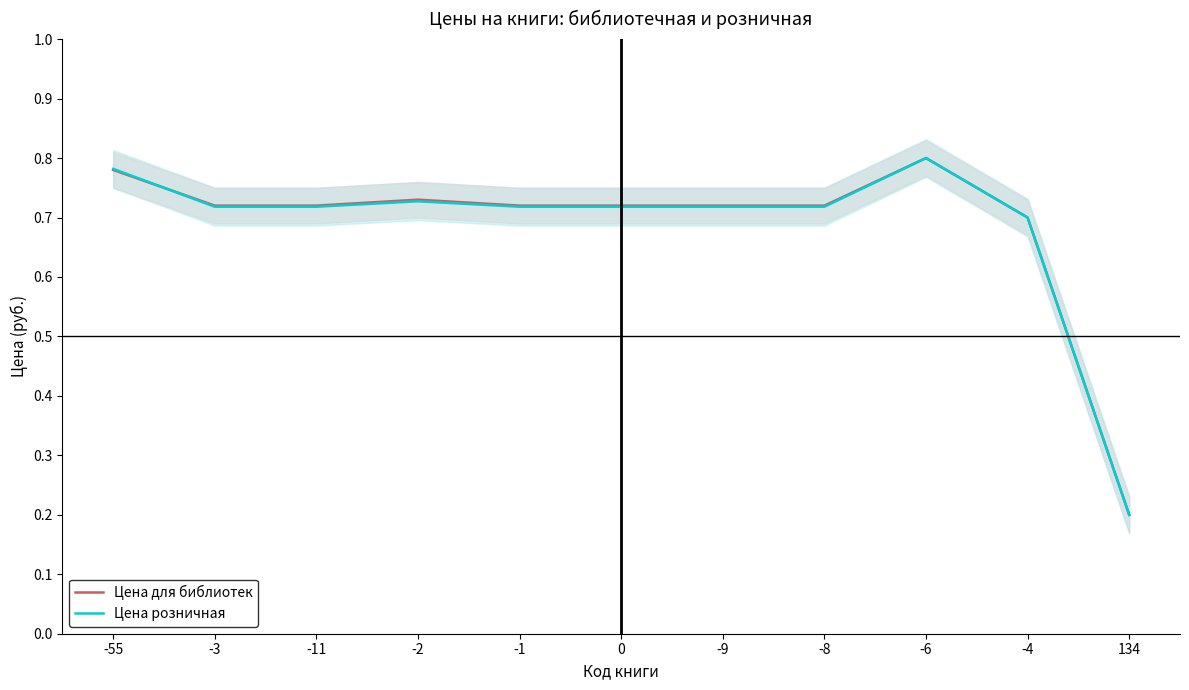

At -4, list the series in order from smallest to largest.

Цена для библиотек, Цена розничная